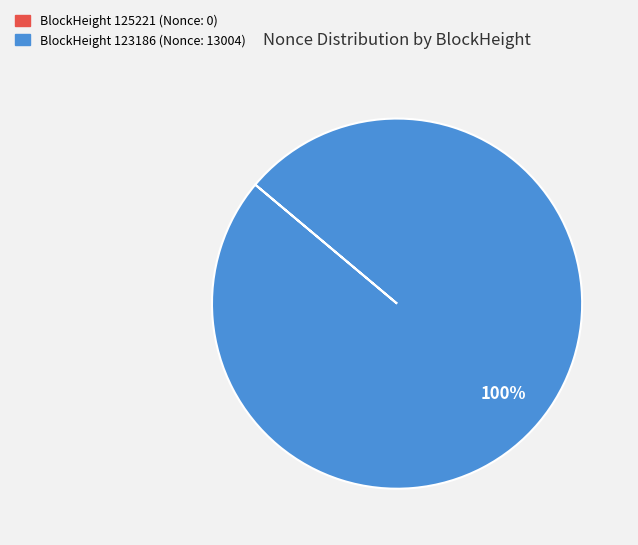

To the nearest percent, what portion does BlockHeight 123186 (Nonce: 13004) represent?

100%